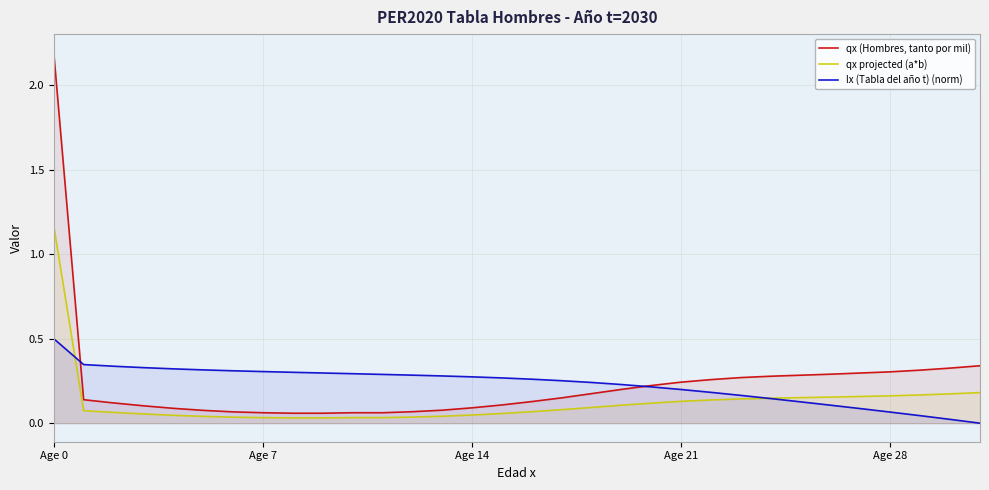

Count the number of categories in the chart.

32